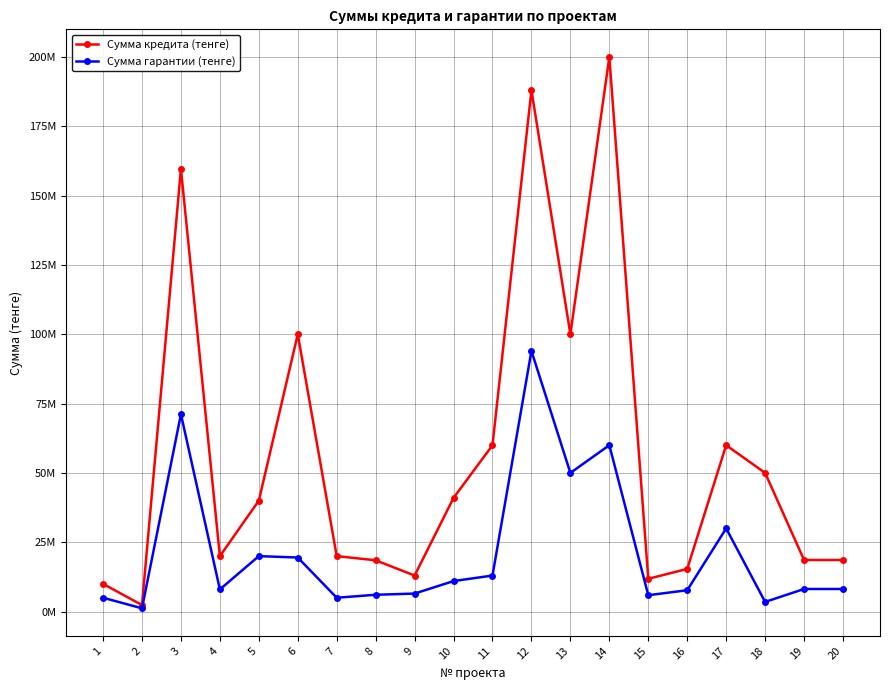

Rank the categories by Сумма гарантии (тенге) value from highest to lowest.

12, 3, 14, 13, 17, 5, 6, 11, 10, 19, 20, 4, 16, 9, 8, 15, 1, 7, 18, 2